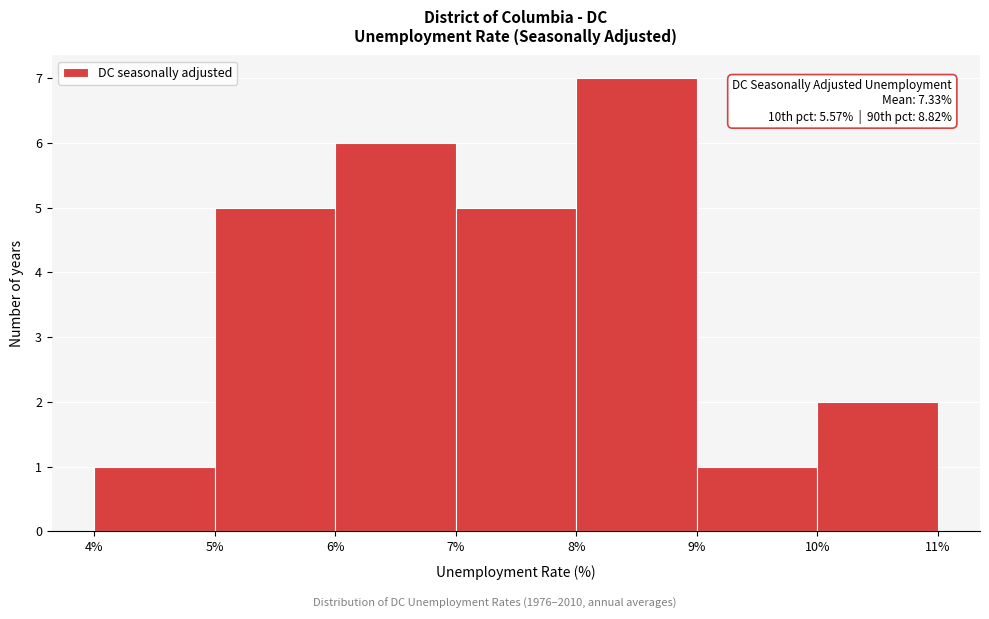

Over which range of the x-axis is the bar tallest?

8% to 9%